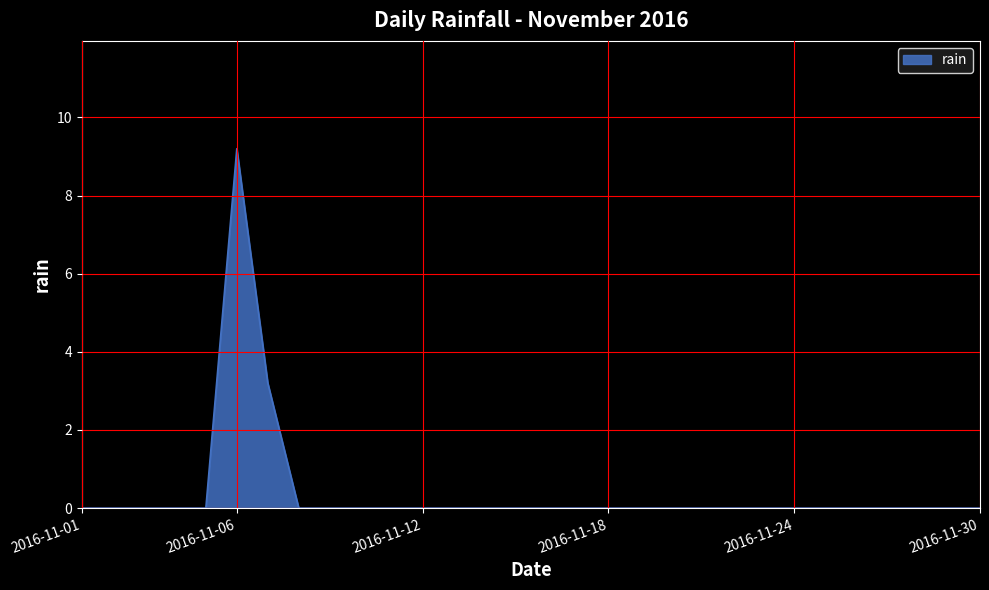

What is the maximum value shown in the chart?

9.2